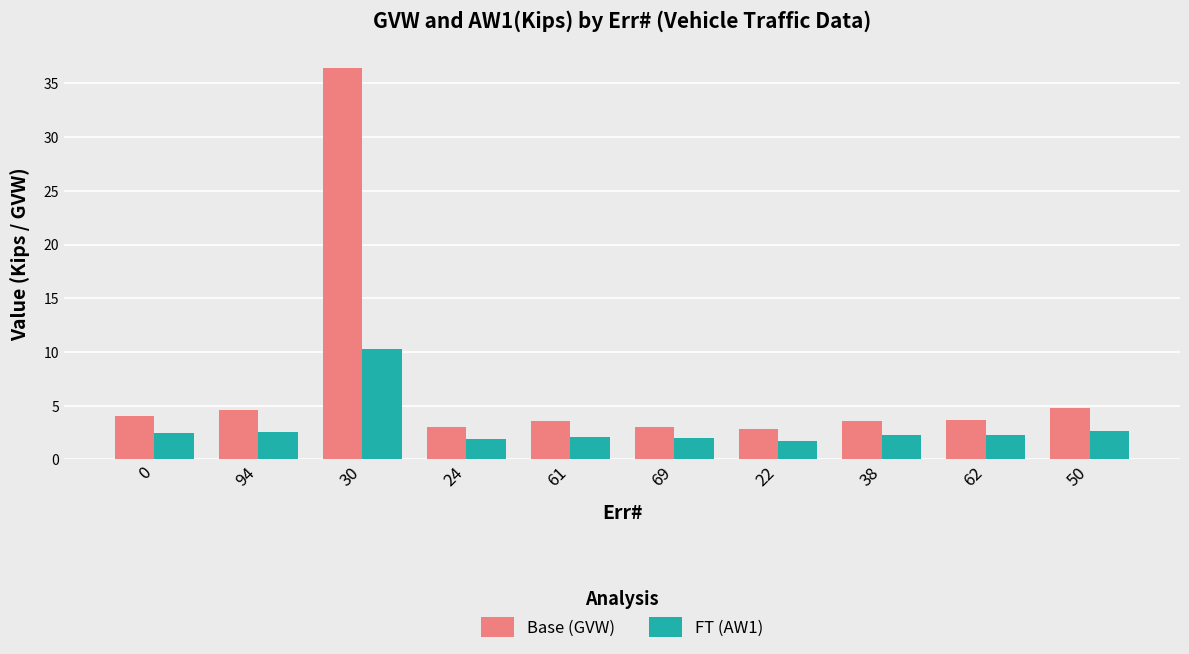

What position from the right is 50?

1